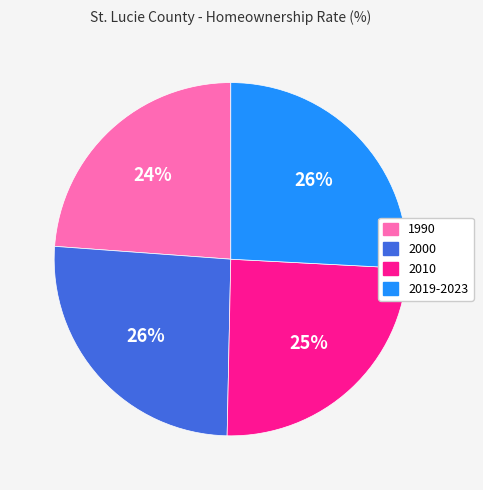

To the nearest percent, what is the average slice percentage?

25%